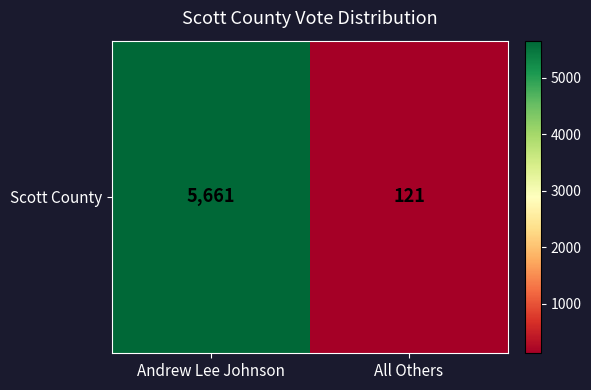

How many values are below 5661?

1